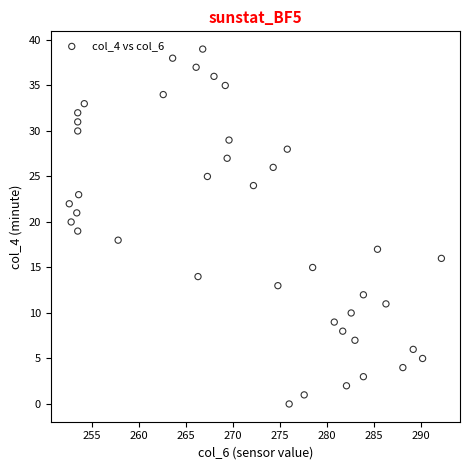

What is the range of Y values (max minus min)?

39